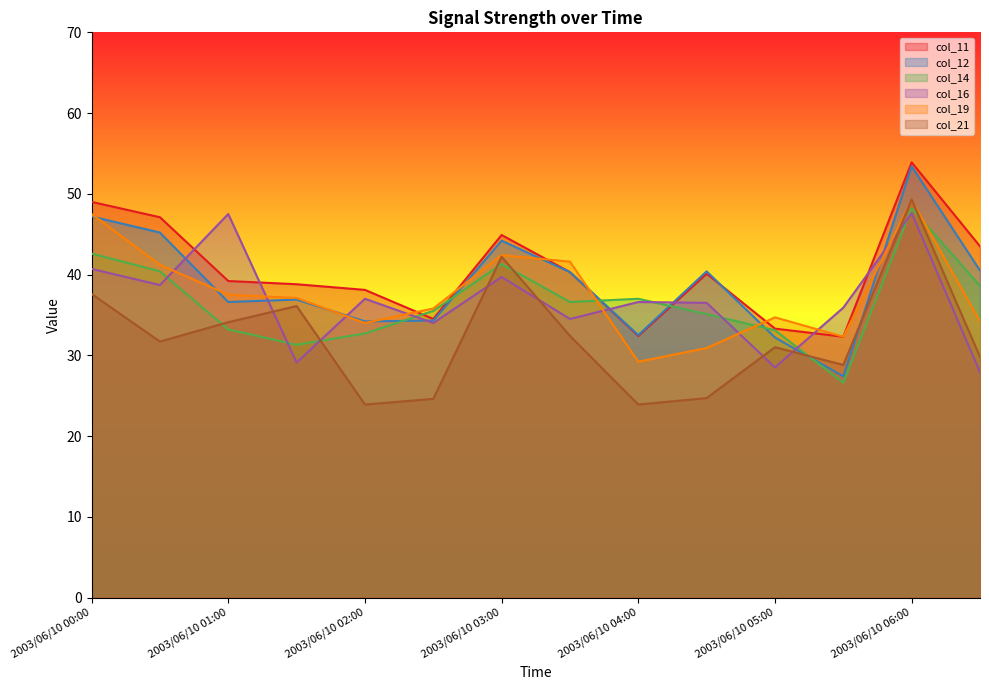

Reading left to right, extract all data points from this chart.

col_11: 49.0	47.1	39.2	38.8	38.1	34.5	44.9	40.3	32.4	40.1	33.3	32.3	53.9	43.5
col_12: 47.2	45.2	36.6	36.9	34.2	34.3	44.2	40.3	32.5	40.4	32.2	27.4	53.4	40.5
col_14: 42.6	40.4	33.2	31.3	32.7	35.5	41.3	36.6	37.0	35.1	33.1	26.6	48.2	38.6
col_16: 40.7	38.7	47.5	29.1	37.0	34.0	39.7	34.5	36.6	36.5	28.5	35.9	47.6	27.9
col_19: 47.5	41.2	37.5	37.1	34.0	35.8	42.4	41.6	29.2	30.9	34.7	32.3	49.2	34.2
col_21: 37.6	31.7	34.1	36.1	23.9	24.6	42.2	32.4	23.9	24.7	31.0	28.8	49.3	29.8